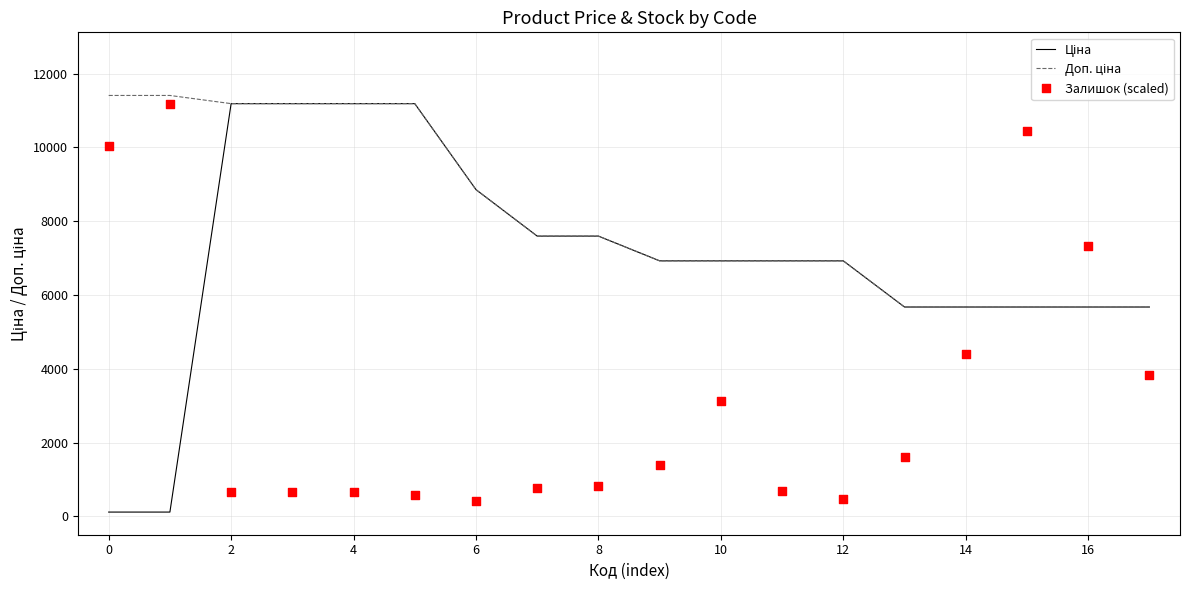

Which series has the largest total across all categories?

Доп. ціна